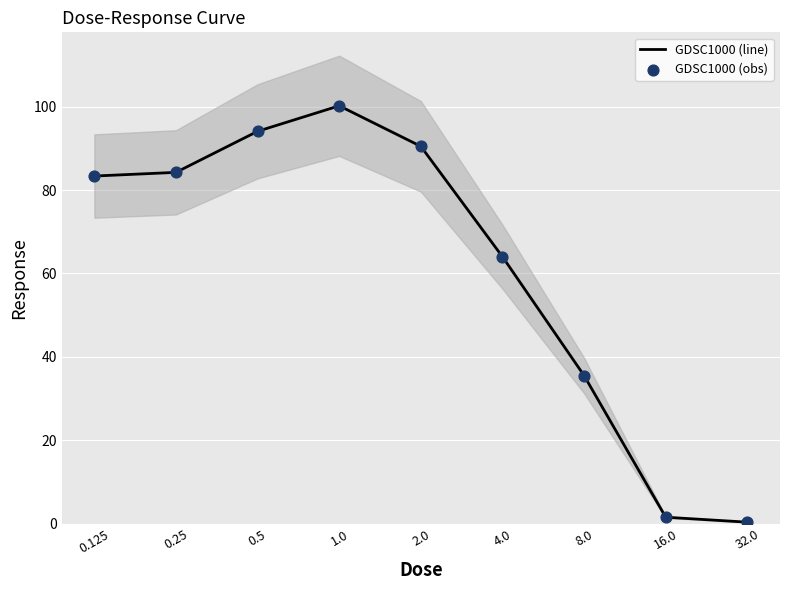

Which series contains the lowest Y value?

GDSC1000 (line)